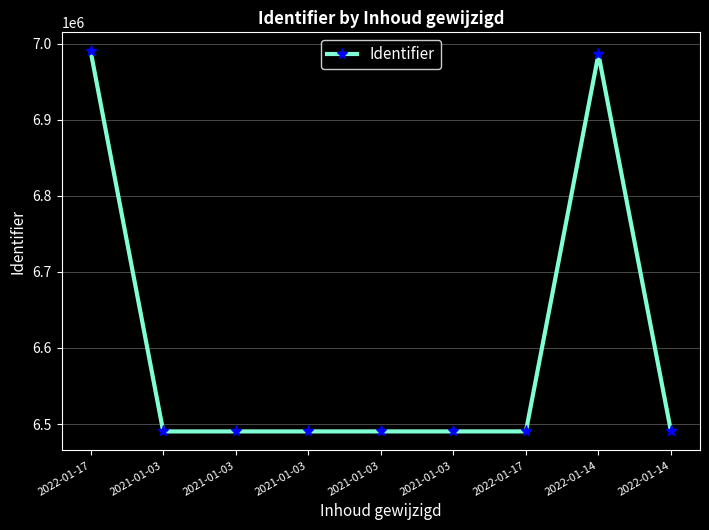

Reading left to right, list all the values displayed in this chart.

2022-01-17=6989749	2021-01-03=6490382	2021-01-03=6490390	2021-01-03=6490394	2021-01-03=6490406	2021-01-03=6490409	2022-01-17=6490412	2022-01-14=6985999	2022-01-14=6490411